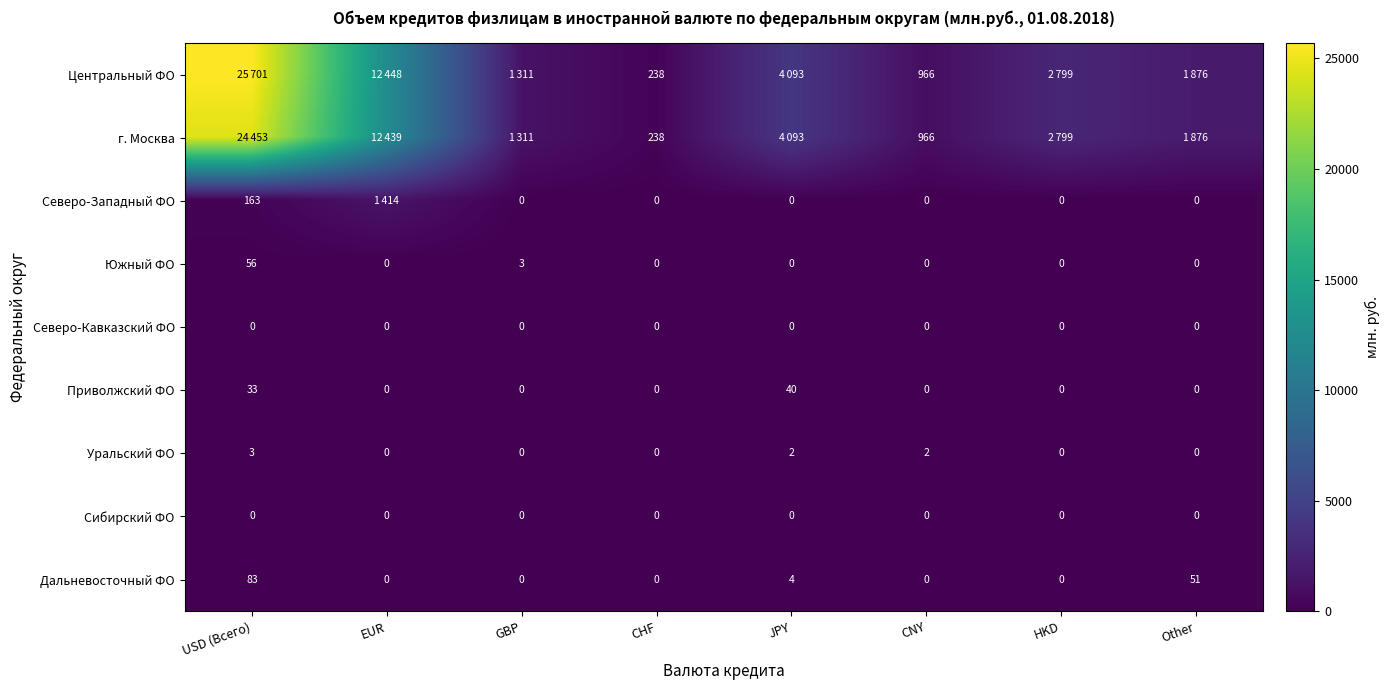

At how many categories does at least one series exceed 24602?

1